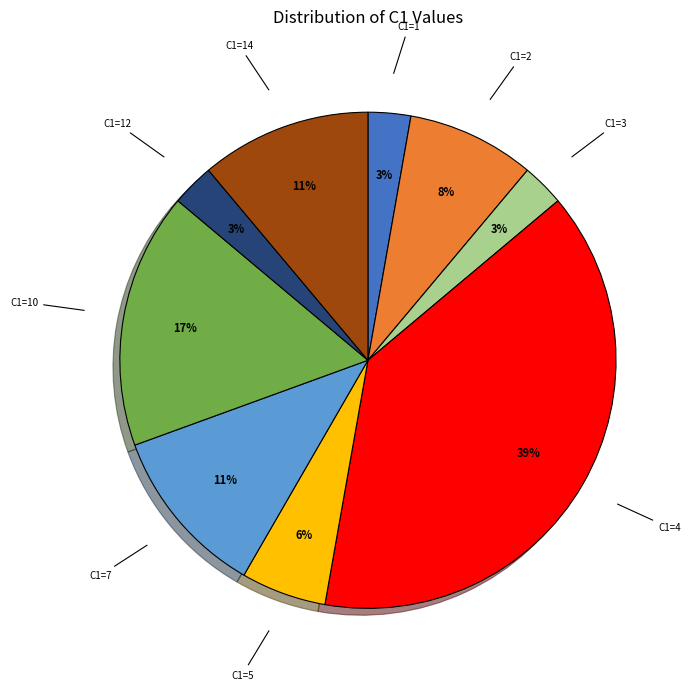

To the nearest percent, what is the difference between the largest and smallest slice percentages?

36%